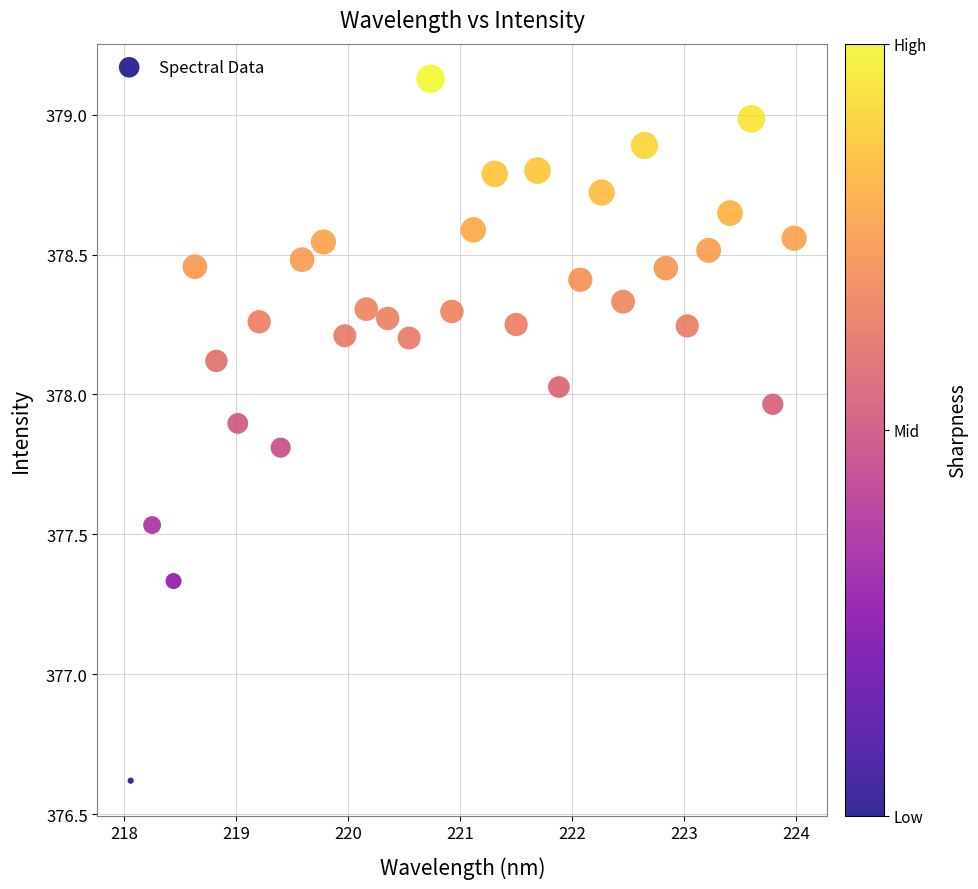

What is the range of X values (max minus min)?

5.9